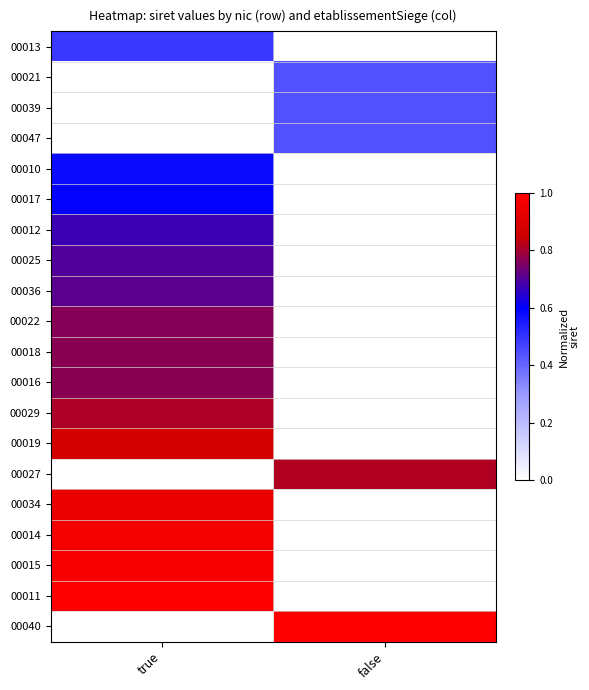

Between true and false, which is larger?

true